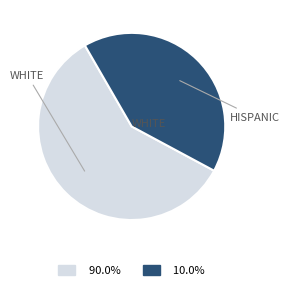

Does any single category account for the majority?

Yes